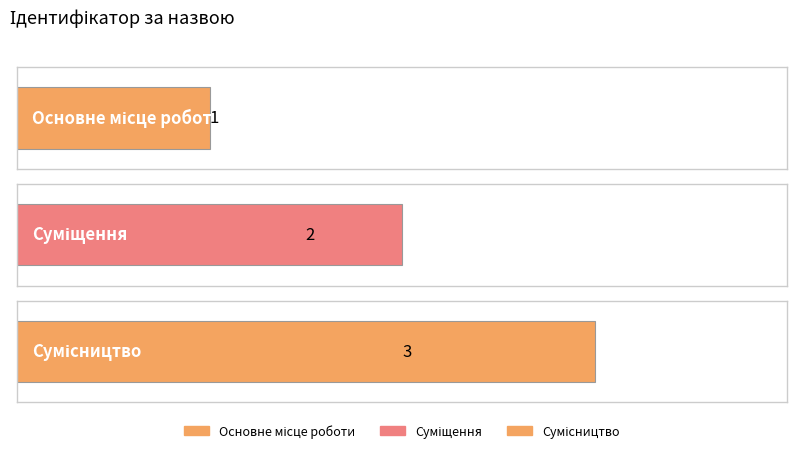

Reading left to right, what are all the values shown in this chart?

1	2	3